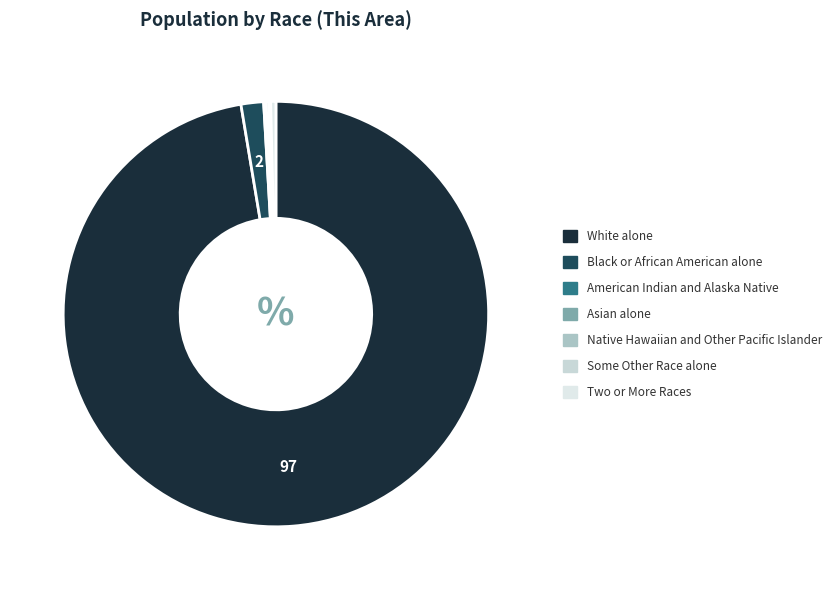

Which category has the smallest portion of the pie?

Native Hawaiian and Other Pacific Islander